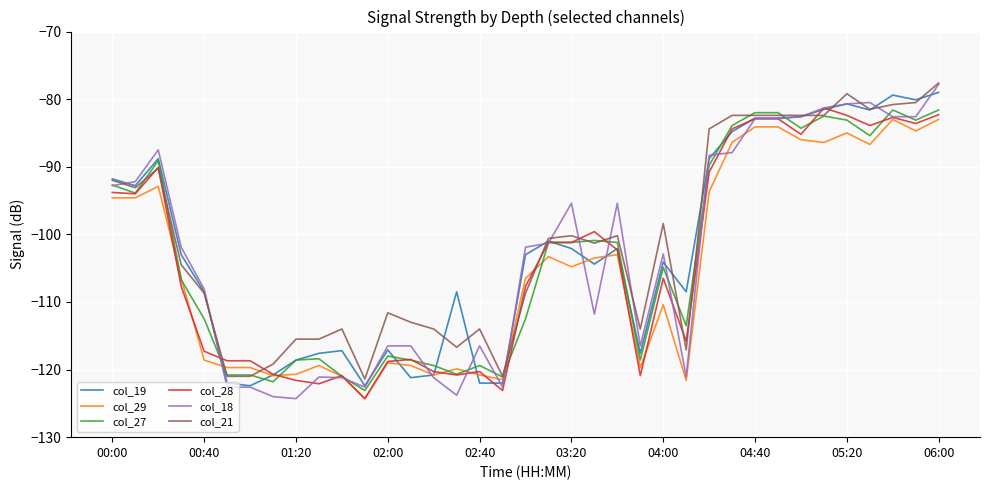

True or false: col_27 has more than 1 points higher than both neighbors.

True